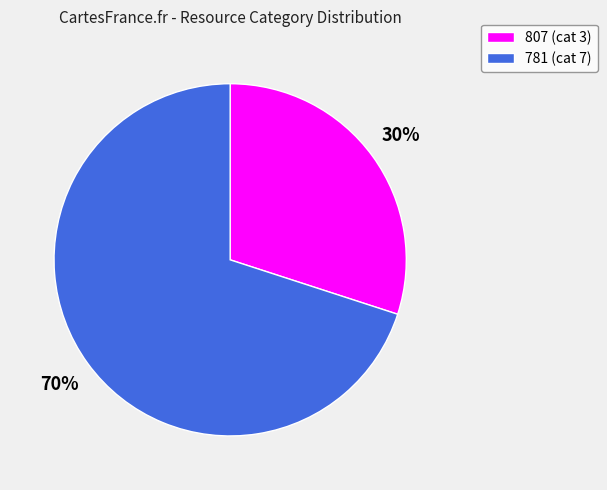

Which slice represents more than half of the pie?

781